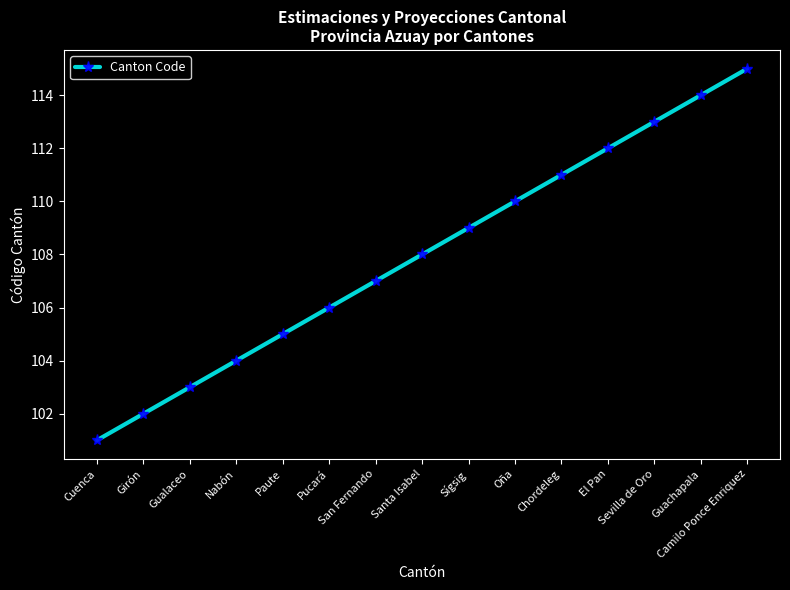

List the labels in order of value, largest first.

Camilo Ponce Enriquez, Guachapala, Sevilla de Oro, El Pan, Chordeleg, Oña, Sígsig, Santa Isabel, San Fernando, Pucará, Paute, Nabón, Gualaceo, Girón, Cuenca